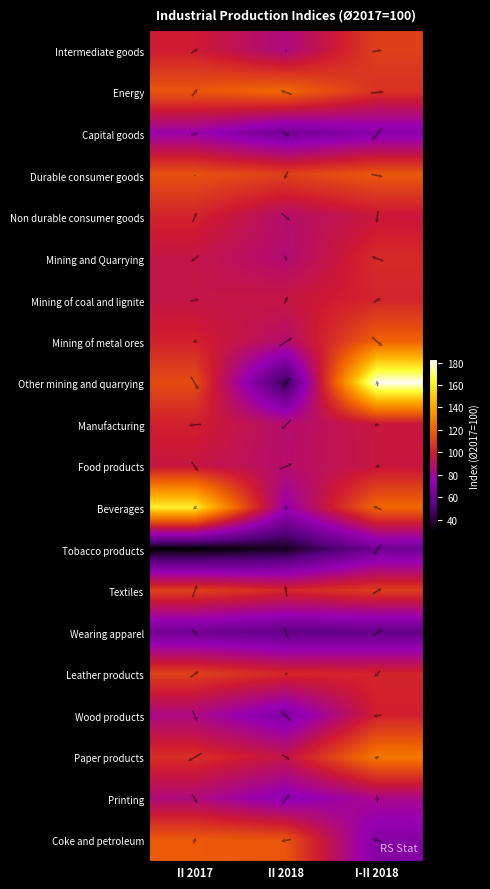

Rank the categories by I-II 2018 value from lowest to highest.

Wearing apparel, Tobacco products, Coke and petroleum, Capital goods, Printing, Food products, Manufacturing, Non durable consumer goods, Wood products, Mining of coal and lignite, Leather products, Mining and Quarrying, Energy, Textiles, Intermediate goods, Durable consumer goods, Mining of metal ores, Beverages, Paper products, Other mining and quarrying